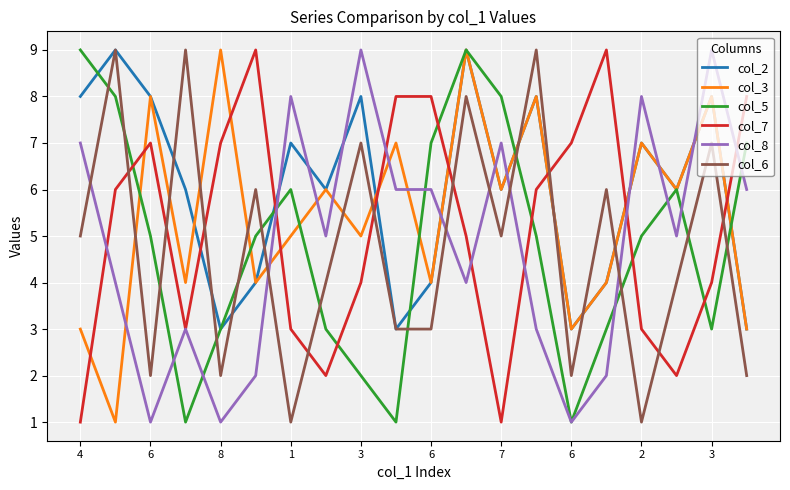

Which series has the largest total across all categories?

col_2